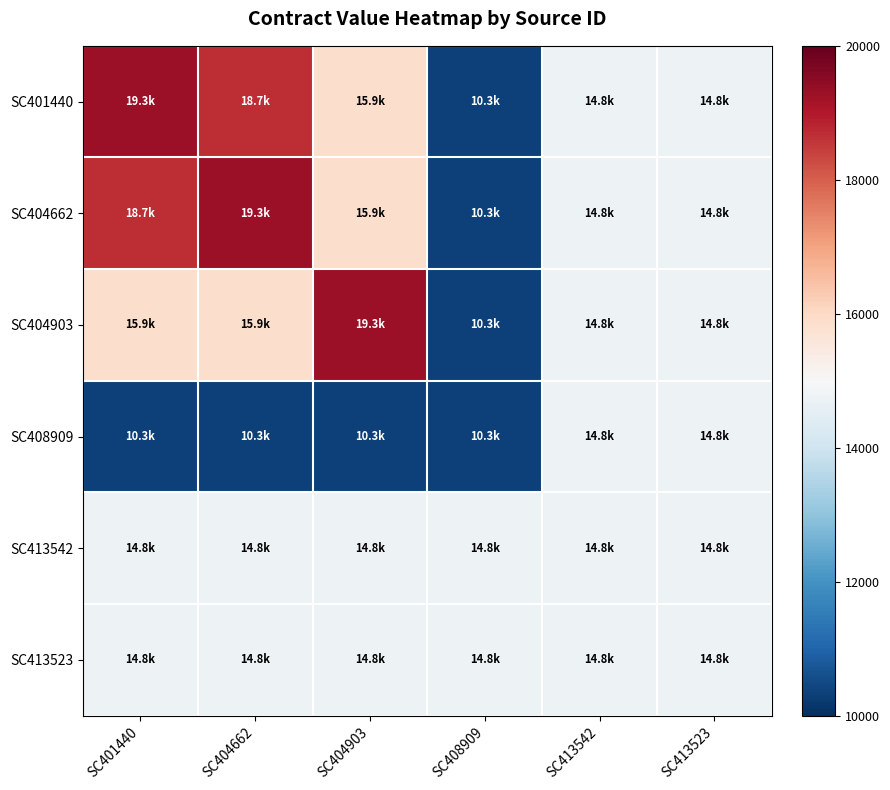

At how many categories does at least one series exceed 16716?

3